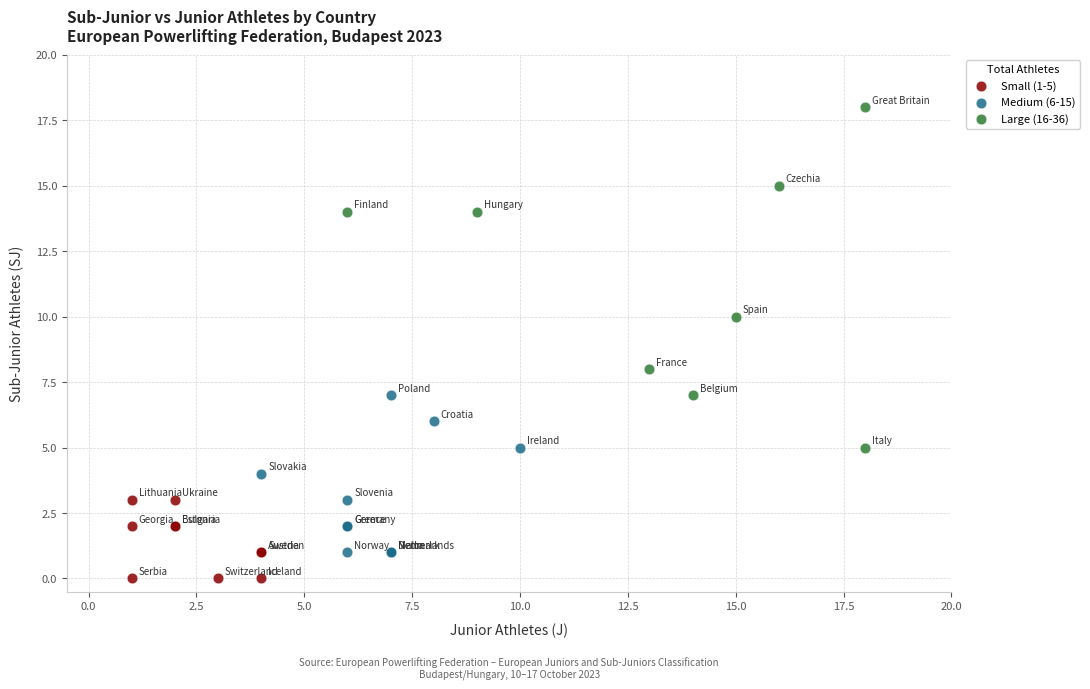

What are all the series names shown in the legend?

Small (1-5), Medium (6-15), Large (16-36)